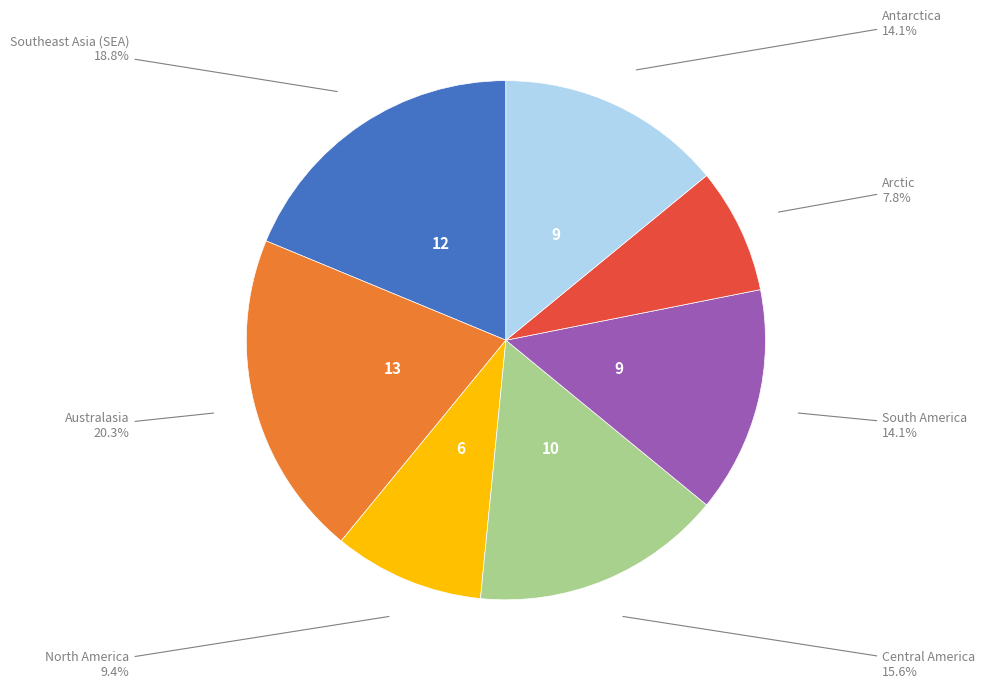

Does any single category account for the majority?

No